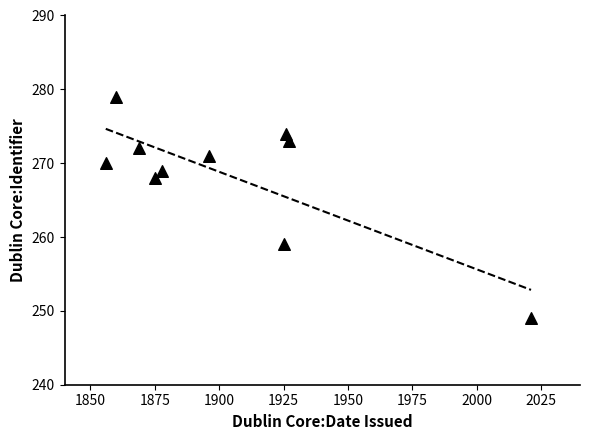

What is the average X value?

1903